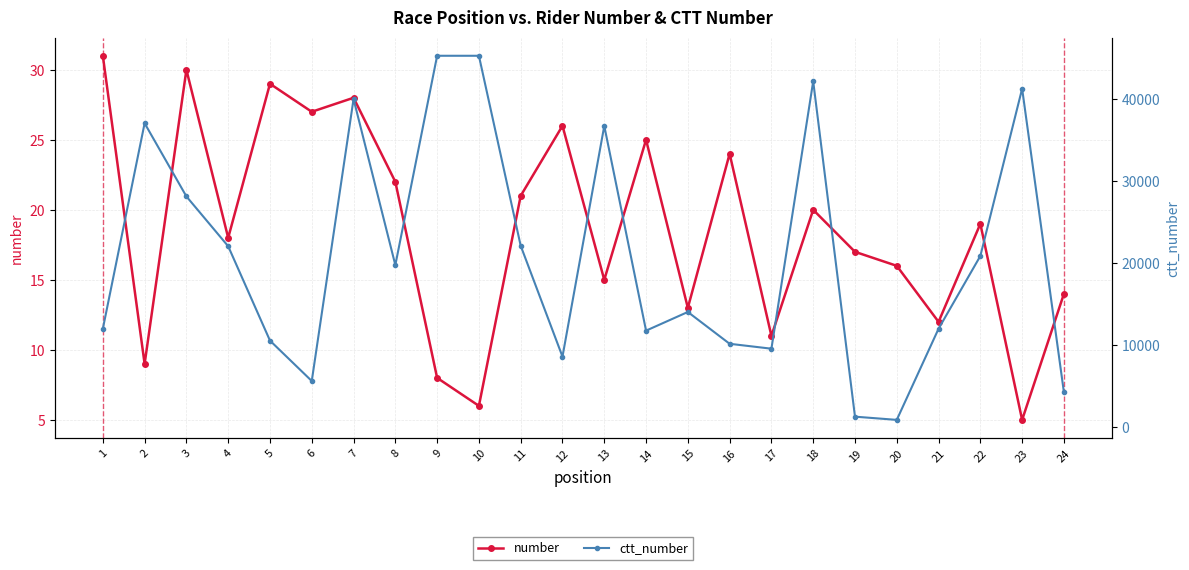

Does the chart display data point markers on the line(s)?

Yes